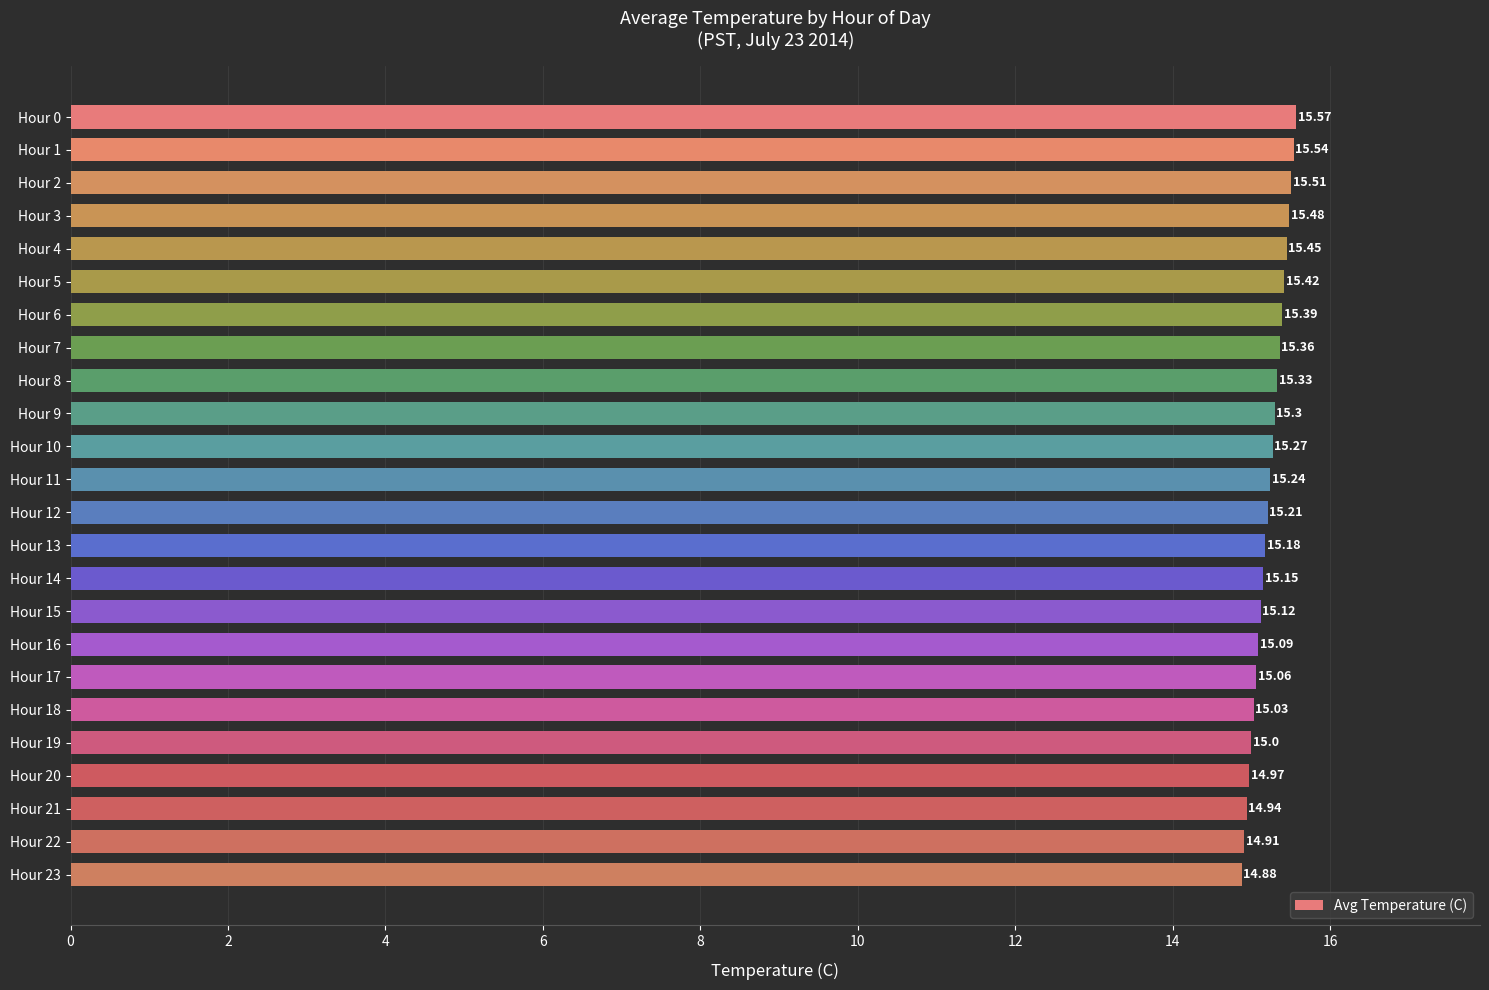

What is the difference between the second highest and minimum values?

0.7